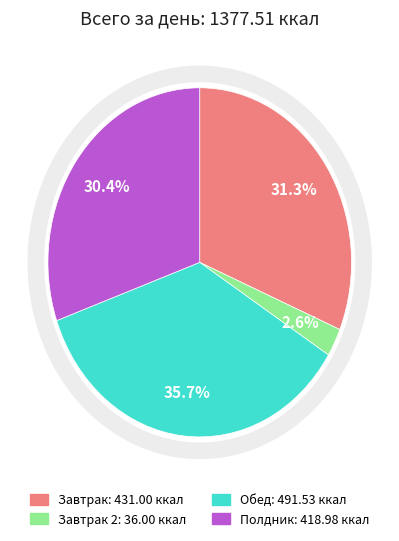

Count the number of slices in the pie.

4